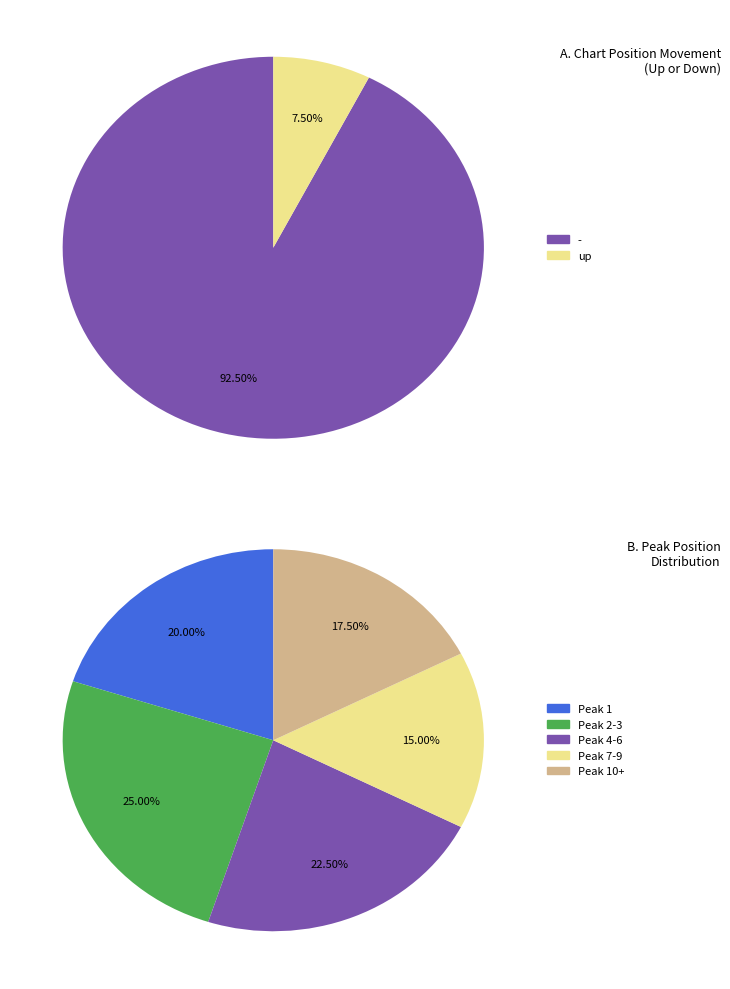

Which has a higher value, - or up?

-